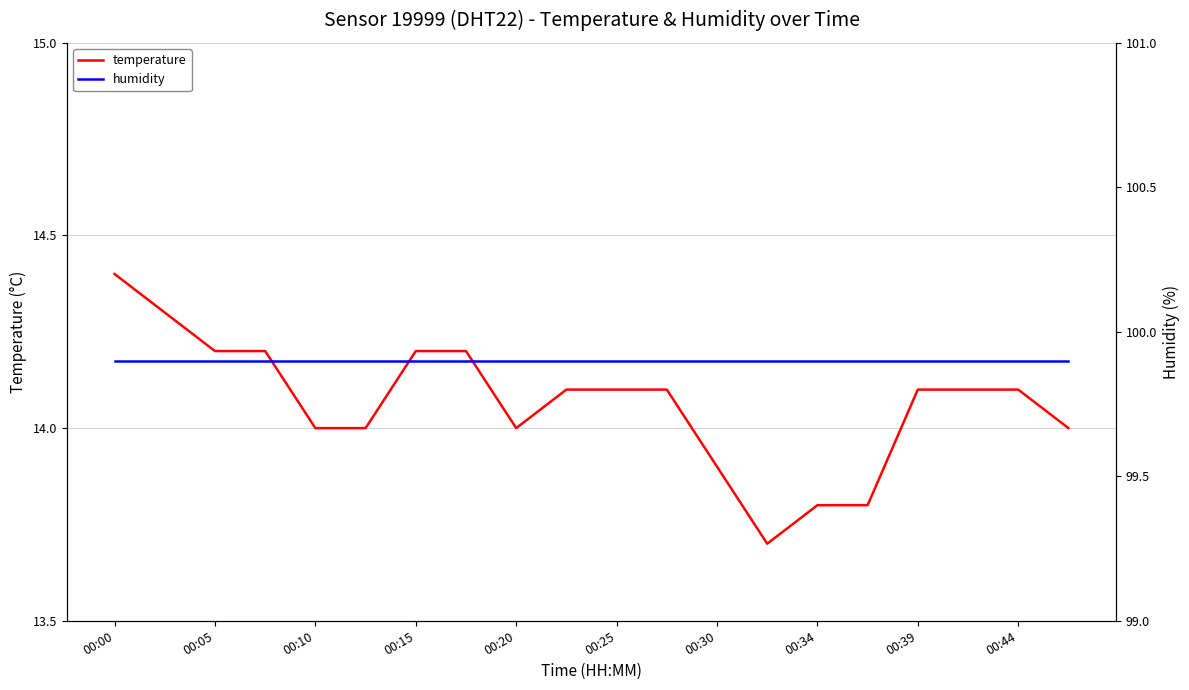

The value of temperature at 00:20 is 7.6. True or false?

False